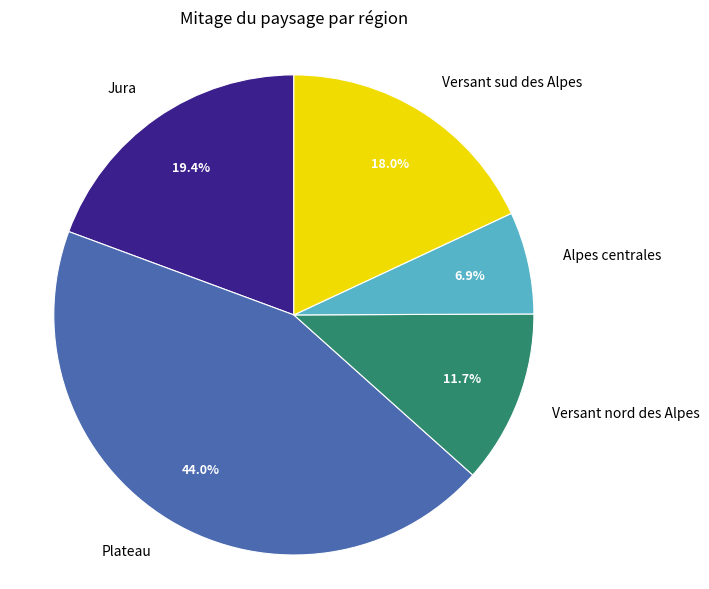

Is there any slice that represents more than half of the pie?

No